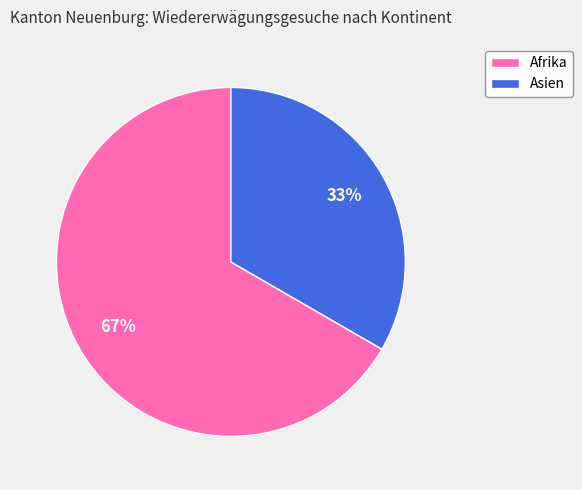

The Afrika slice represents 74% of the pie. True or false?

False